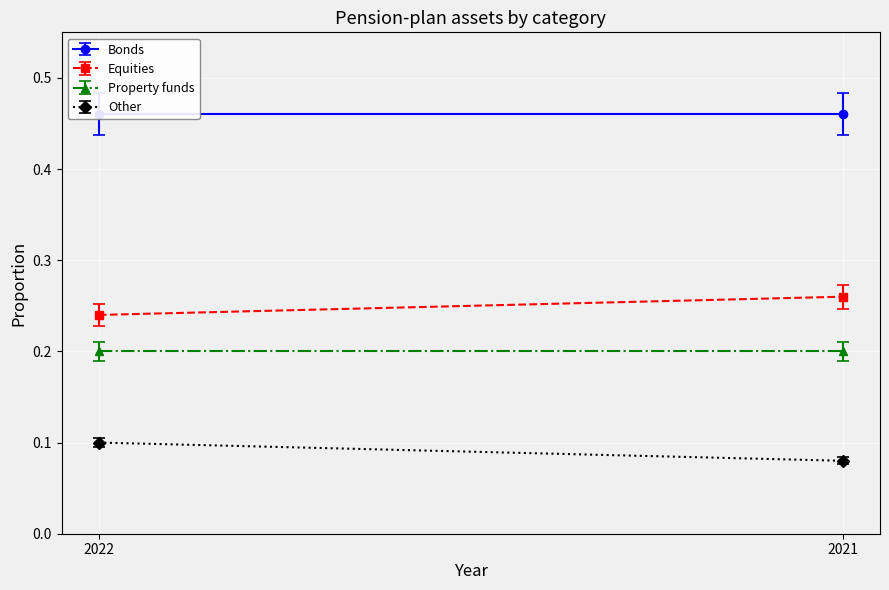

Which series has the largest total across all categories?

Bonds